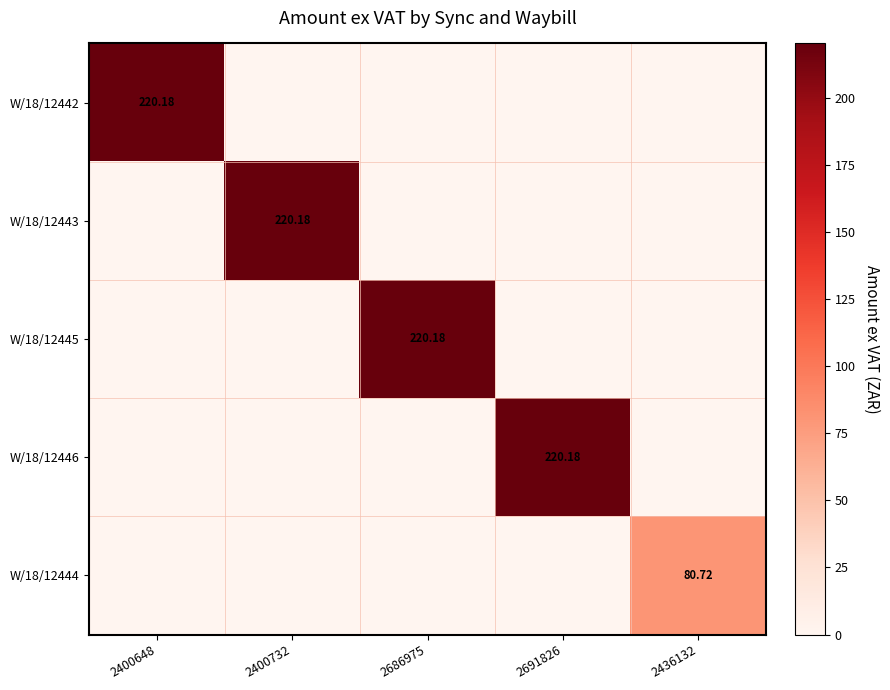

What is the highest value of the W/18/12444 series?

80.7